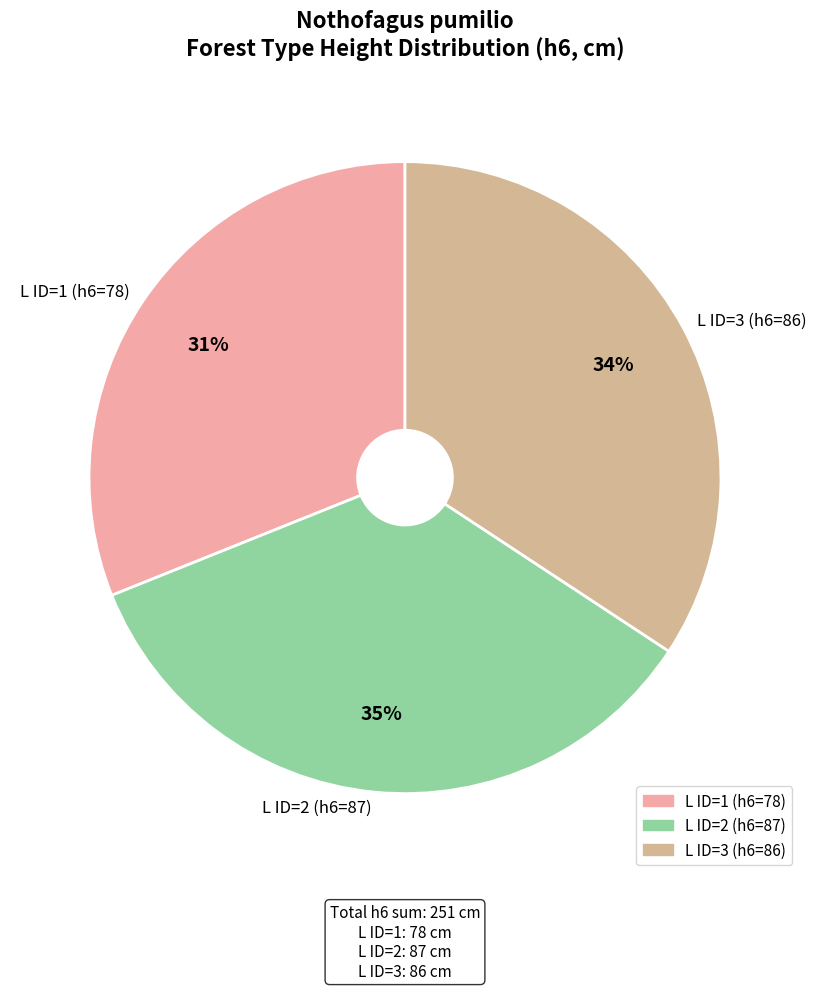

True or false: L ID=2 (h6=87) accounts for 35% of the total.

True